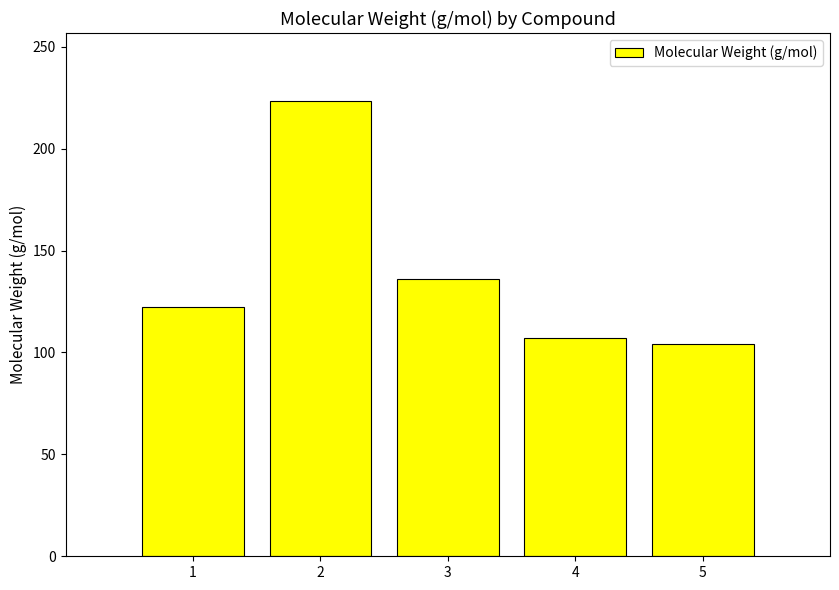

What is the greatest value displayed?

223.3